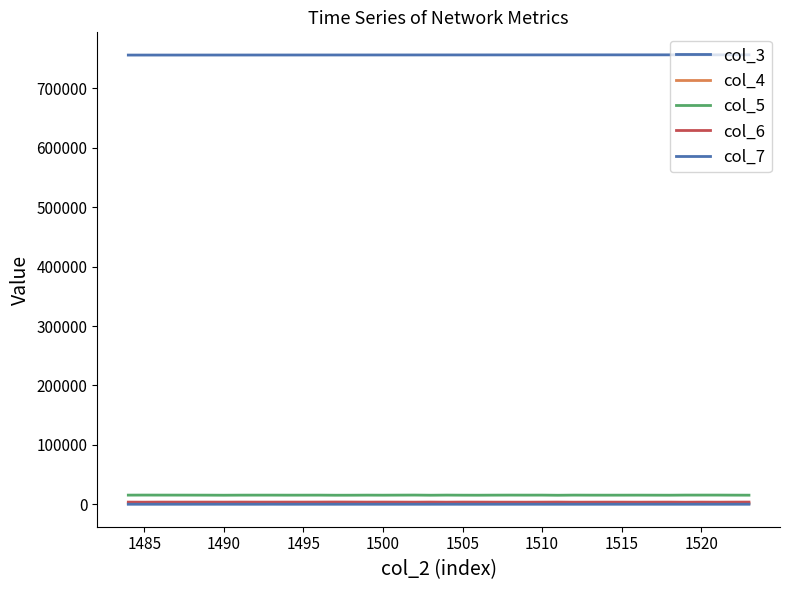

How many lines are shown in the chart?

5